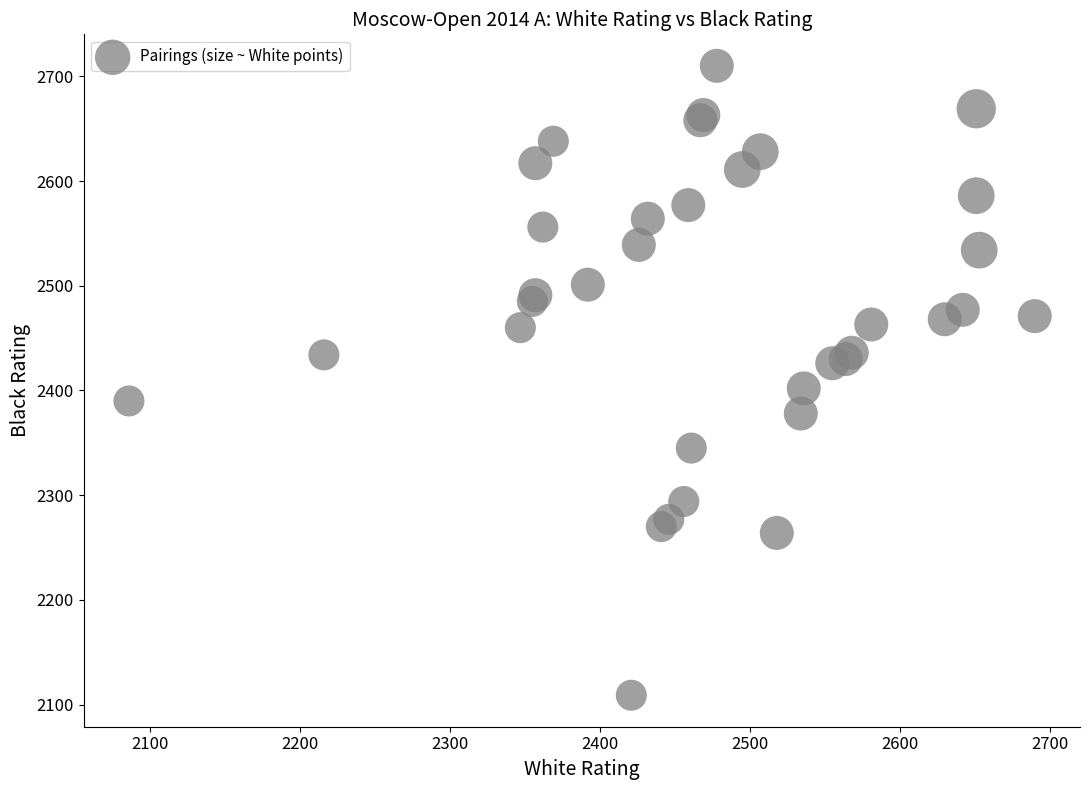

What Y value in the scatter plot is closest to 2409?

2402